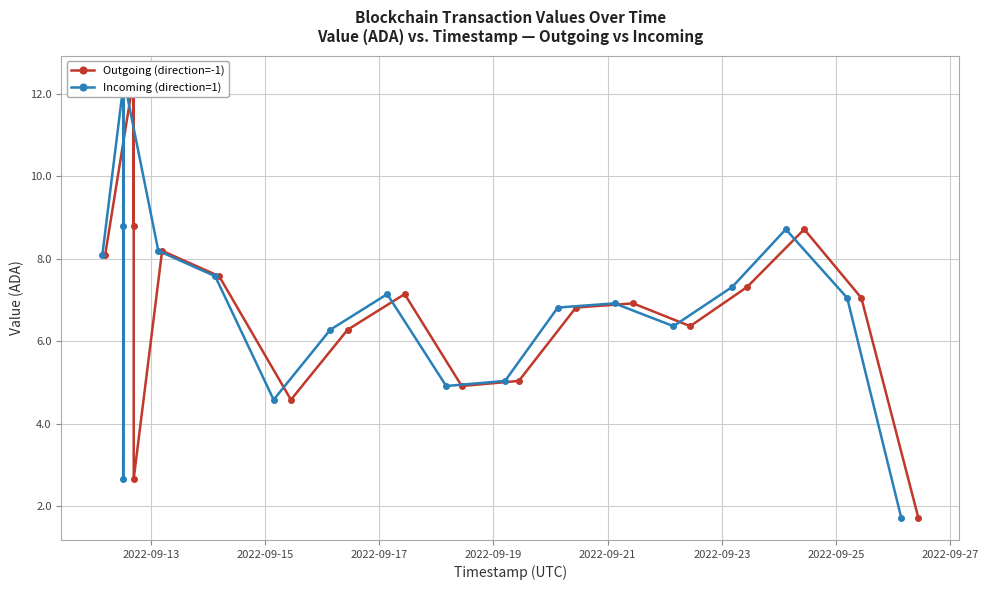

True or false: Outgoing (direction=-1) has more than 0 points higher than both neighbors.

True